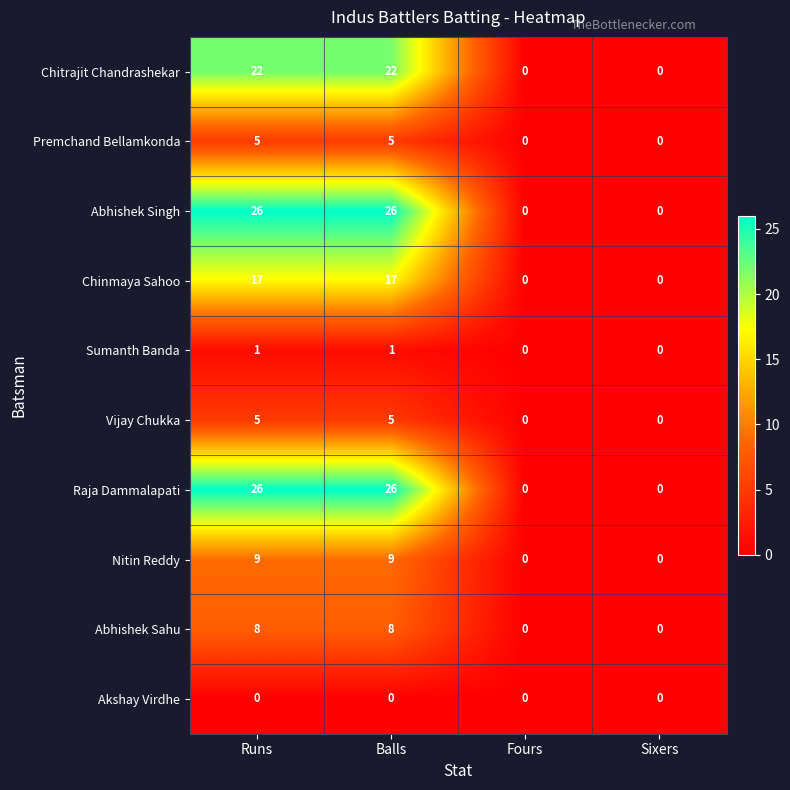

How many Premchand Bellamkonda values are between 0 and 5?

4